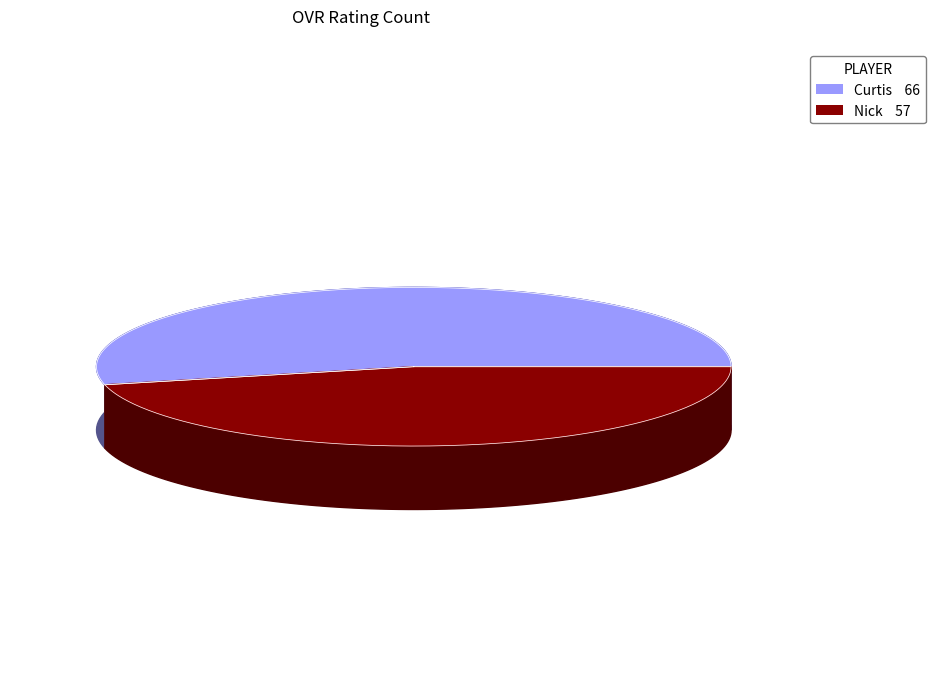

To the nearest percent, what is the difference between the Nick and Curtis slice percentages?

7%